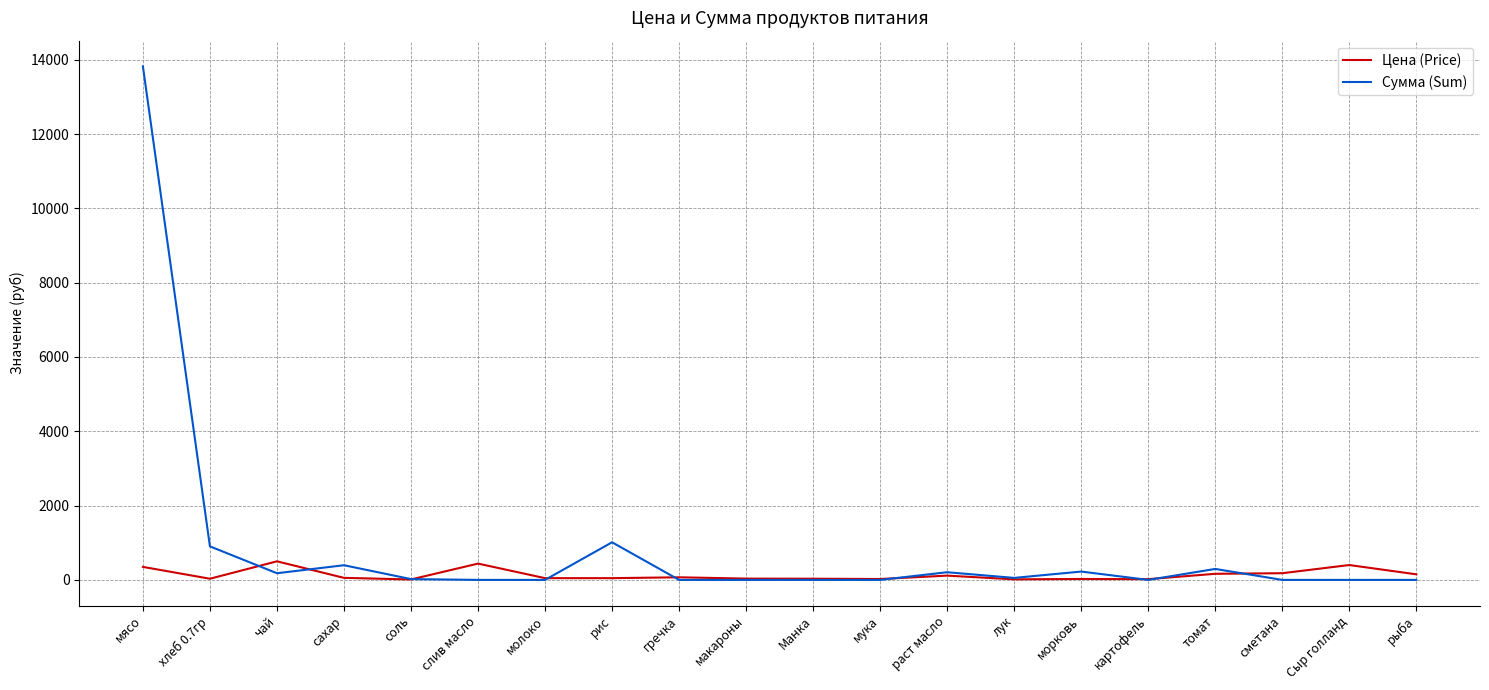

How many lines are shown in the chart?

2